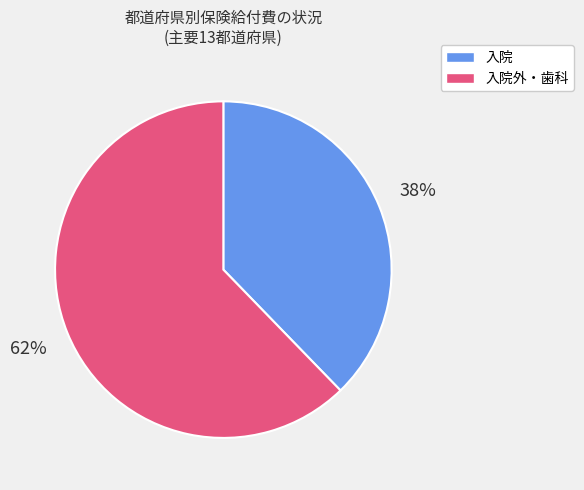

Does any single category account for the majority?

Yes